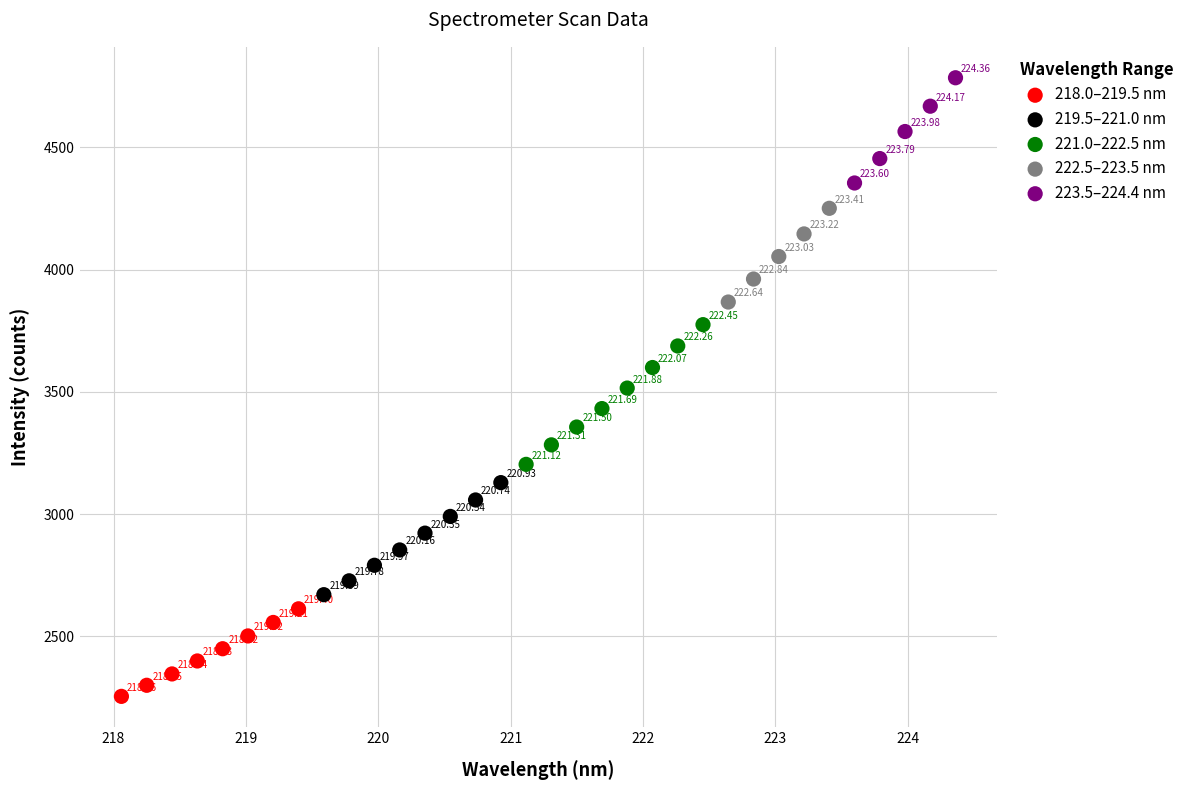

Which series reaches the minimum Y coordinate?

218.0–219.5 nm